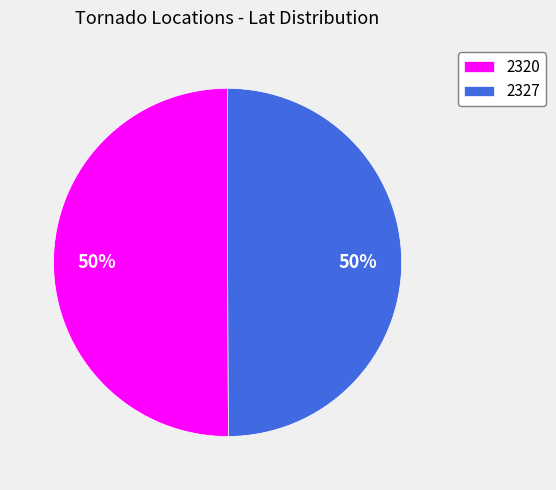

Approximately how many times larger is the value at 2327 compared to 2320?

1.0